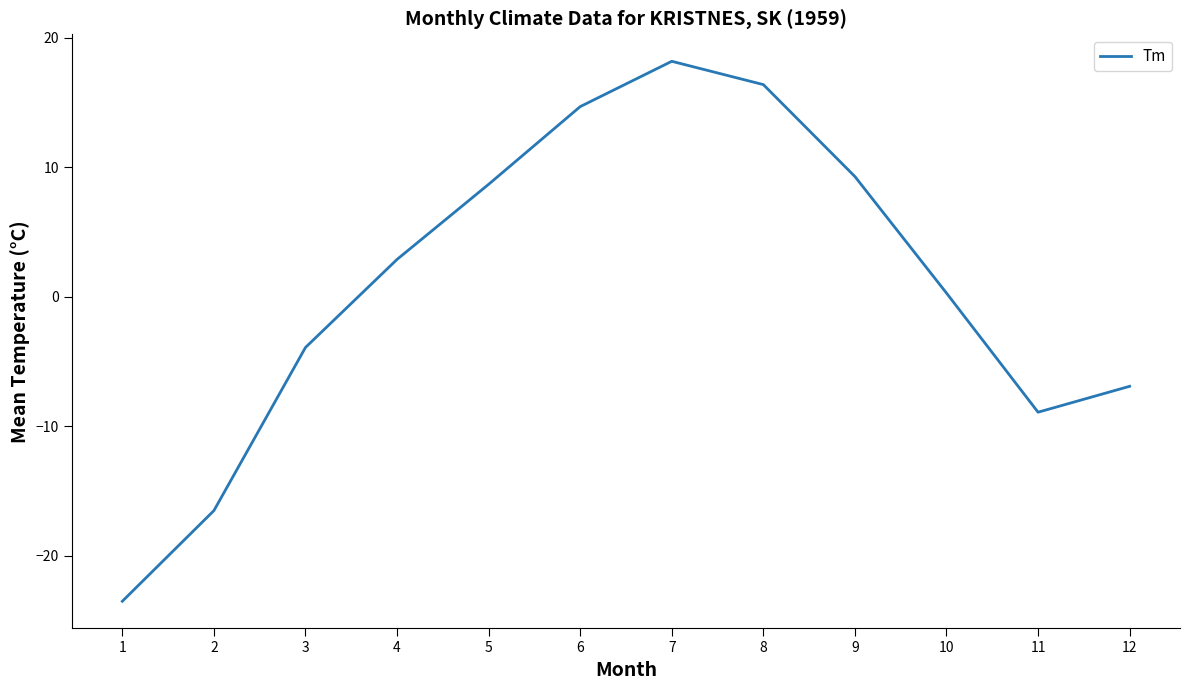

List the labels in order of value, smallest first.

1, 2, 11, 12, 3, 10, 4, 5, 9, 6, 8, 7